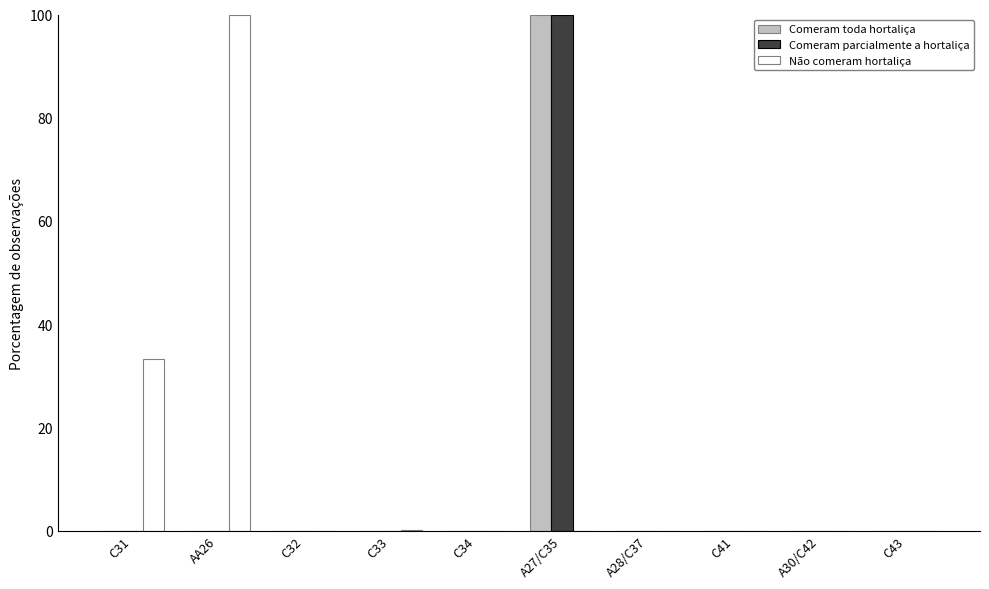

Between AA26 and A30/C42, which series saw the biggest shift?

Não comeram hortaliça